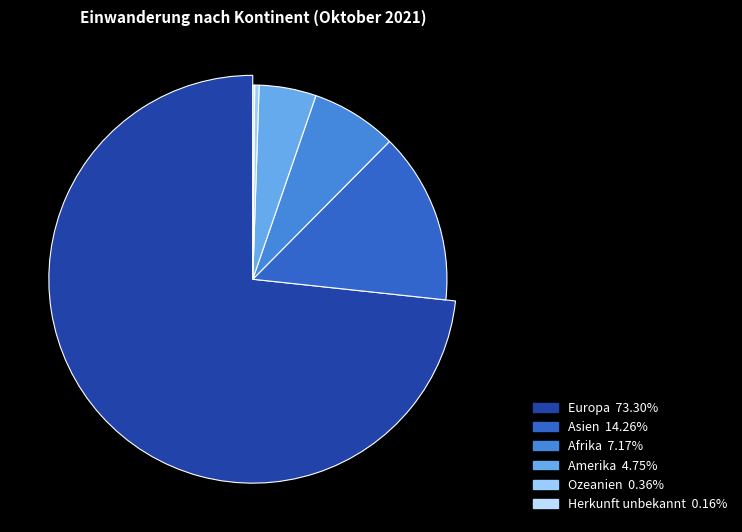

The Herkunft unbekannt slice represents 0% of the pie. True or false?

True